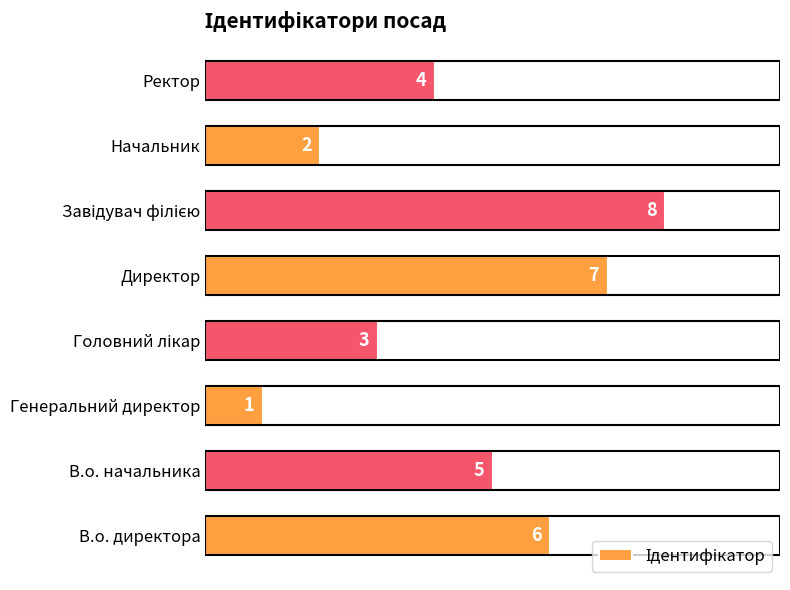

Which category has the lowest value across all series?

Генеральний директор